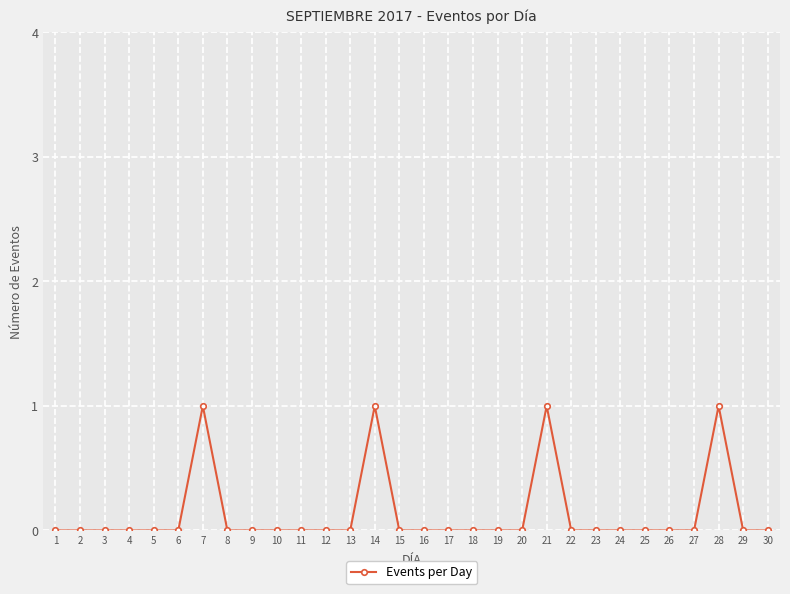

The value at 1 is -1. True or false?

False